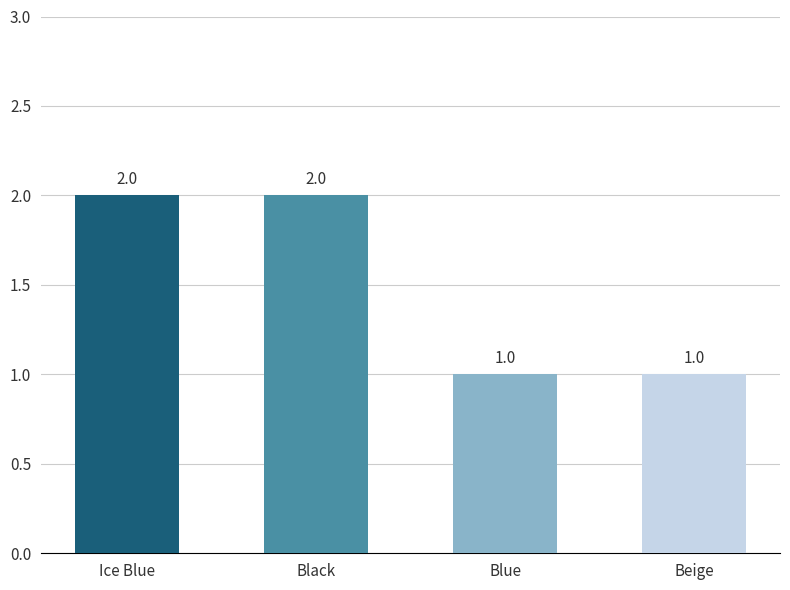

True or false: the data shows 3 at Black.

False